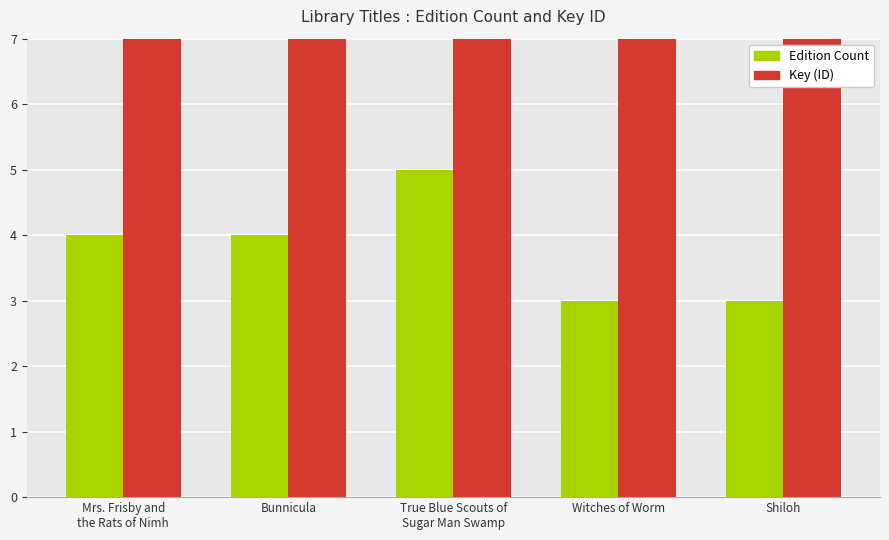

What are all the series names shown in the legend?

Edition Count, Key (ID)